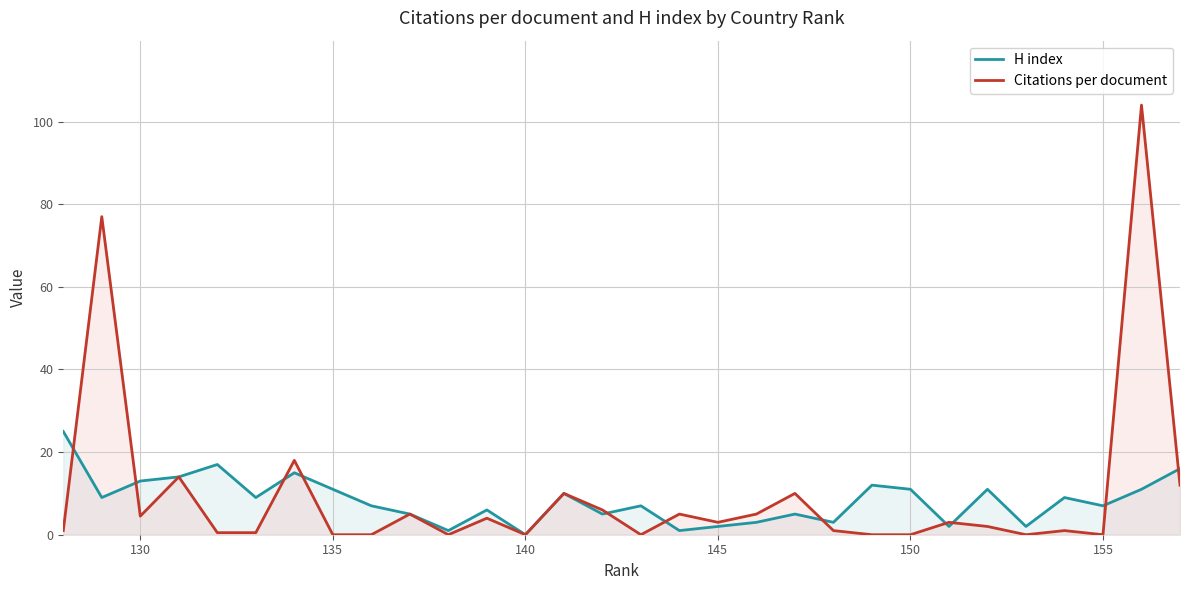

Does the chart display data point markers on the line(s)?

No